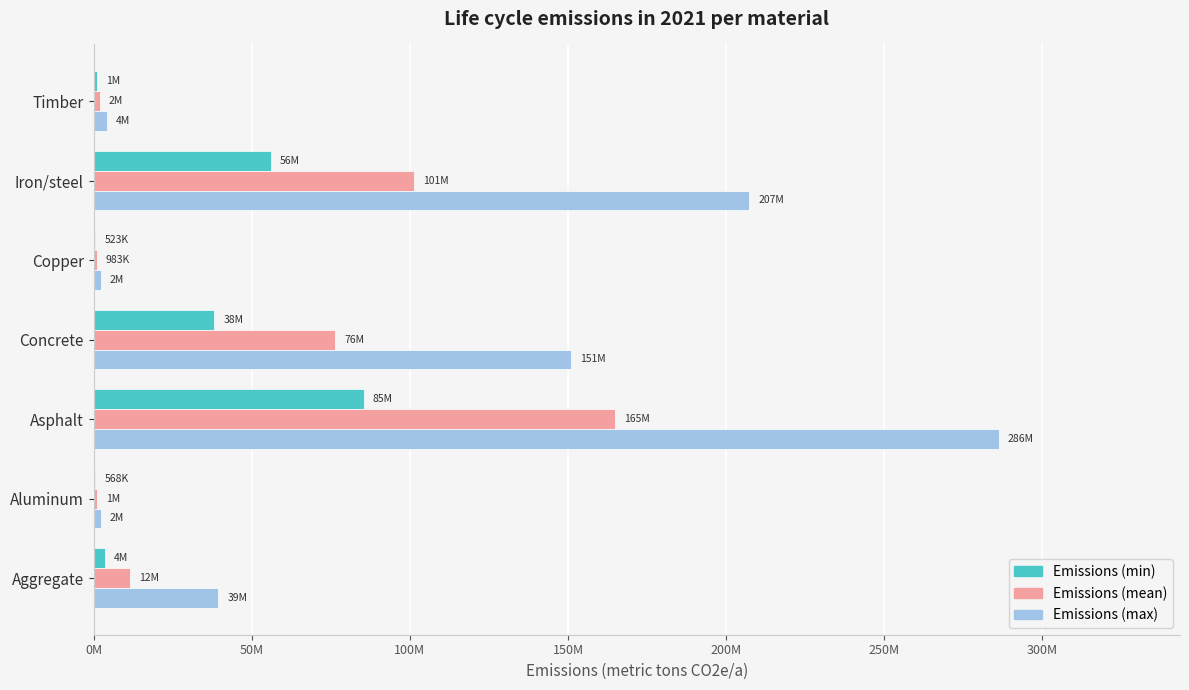

At how many categories does at least one series exceed 107591876?

3